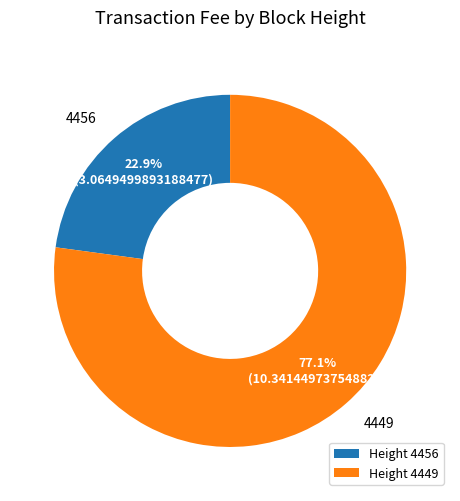

Combined, what portion of the pie is Height 4456 and Height 4449?

100.0%